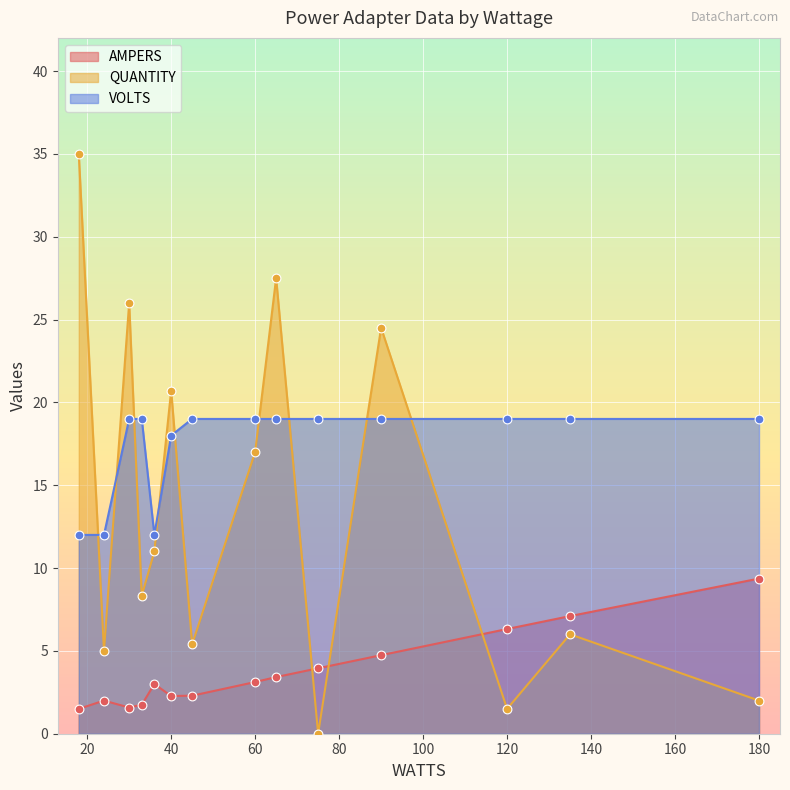

Which series has the largest total across all categories?

VOLTS